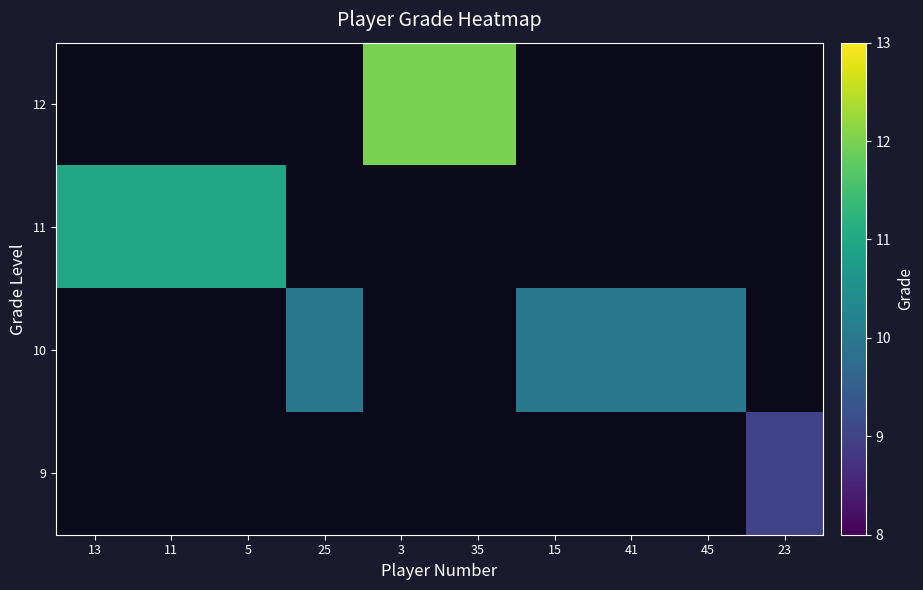

What is the sum of the 11 values at 5 and 11?

22.0